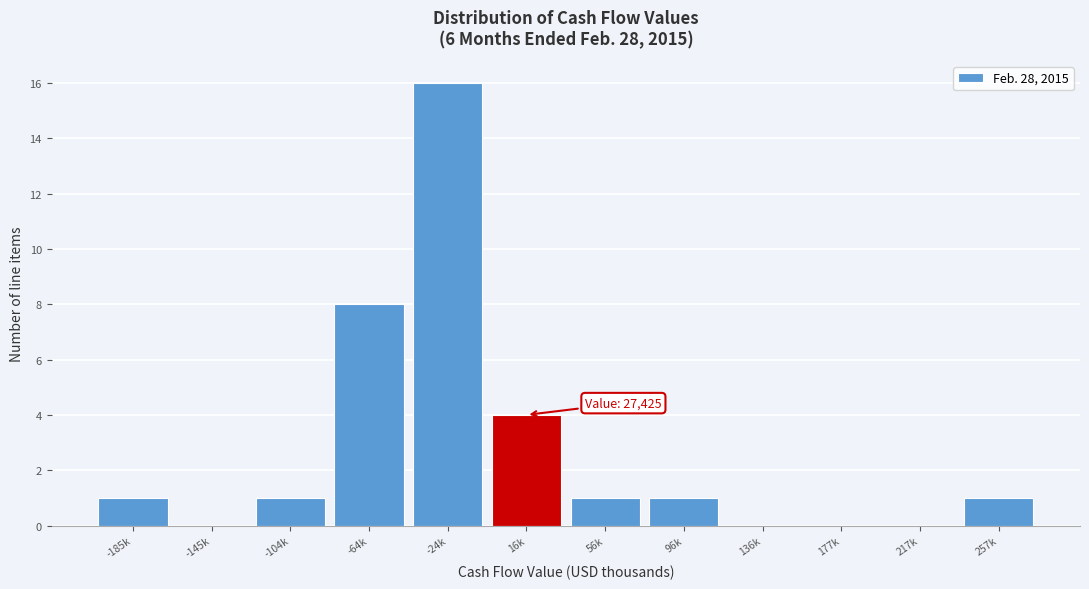

Reading left to right, extract all data points from this chart.

-185k=1	-145k=0	-104k=1	-64k=8	-24k=16	16k=4	56k=1	96k=1	136k=0	177k=0	217k=0	257k=1